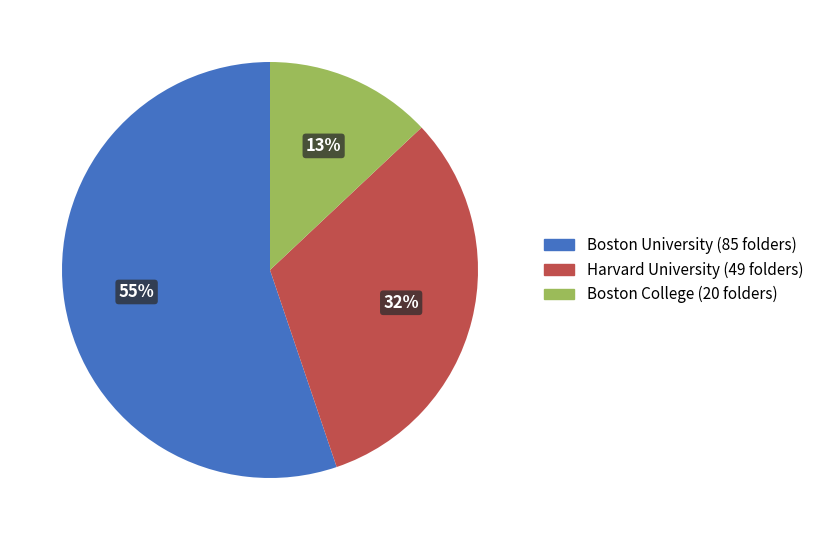

To the nearest percent, what is the average slice percentage?

33%